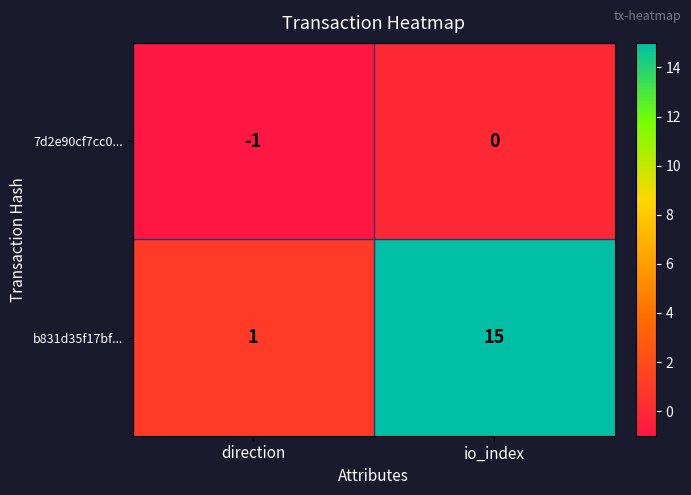

Between direction and io_index, which series saw the biggest shift?

b831d35f17bf...